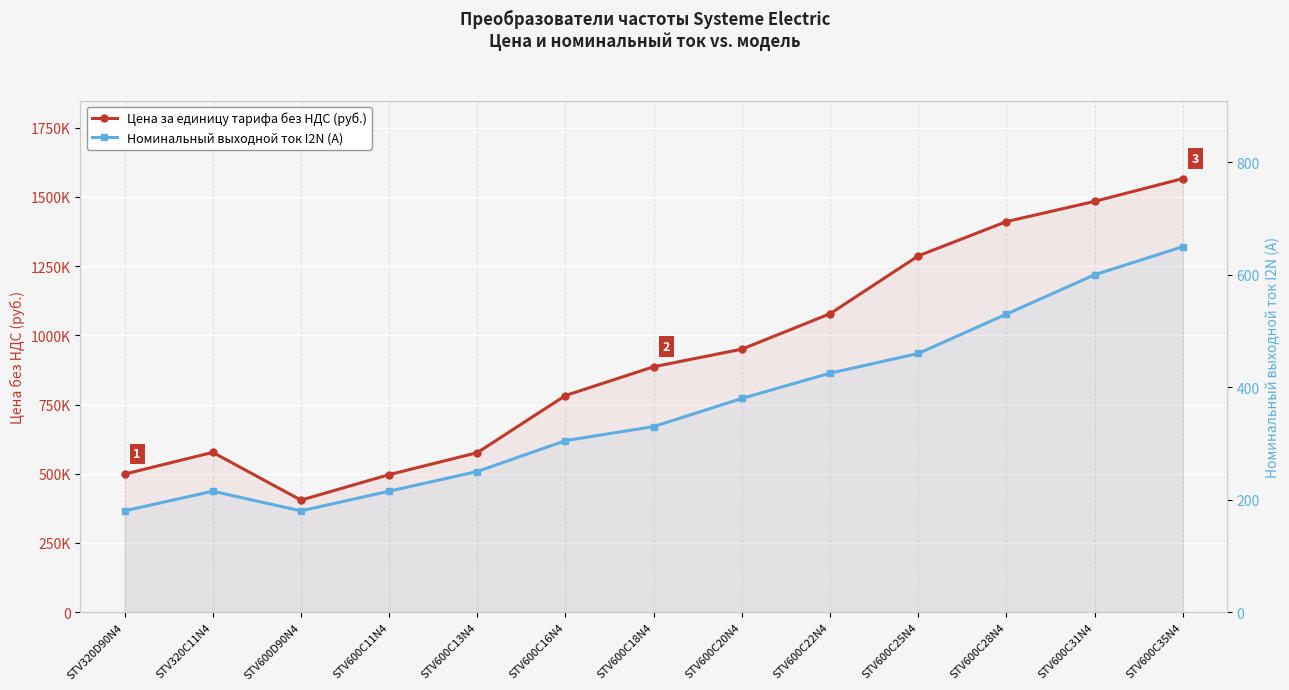

What position from the left is STV600C13N4?

5